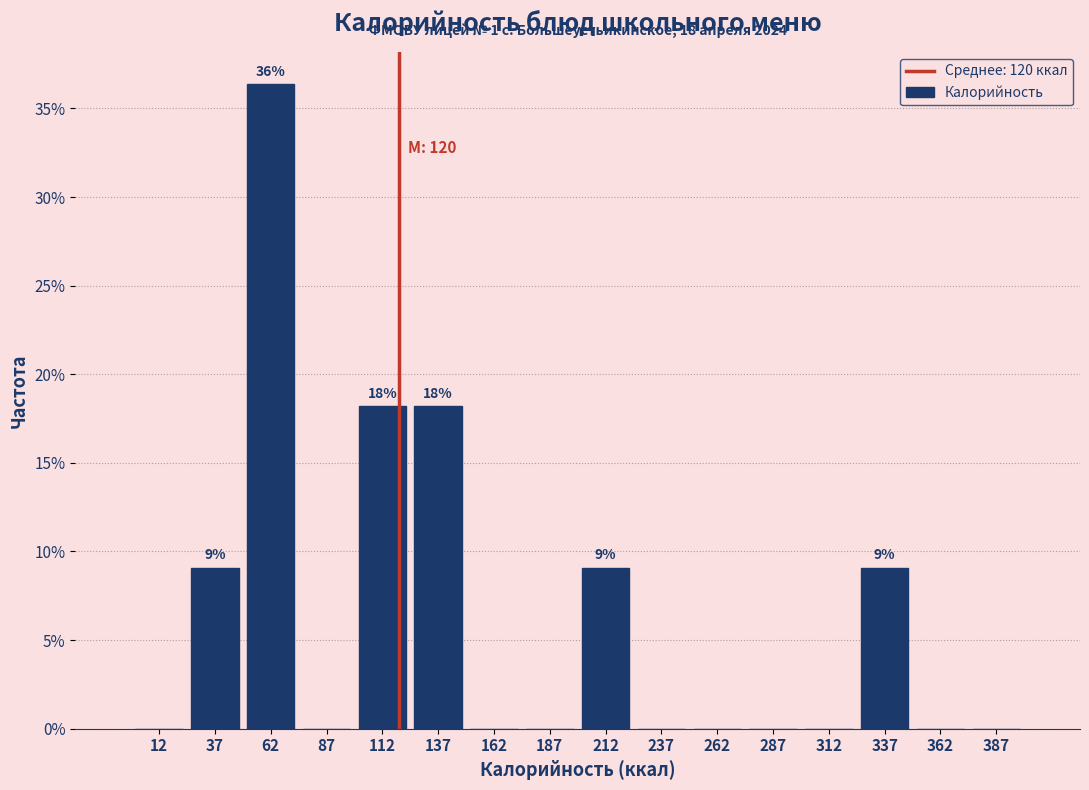

Which range on the x-axis has the tallest bar?

50 to 75